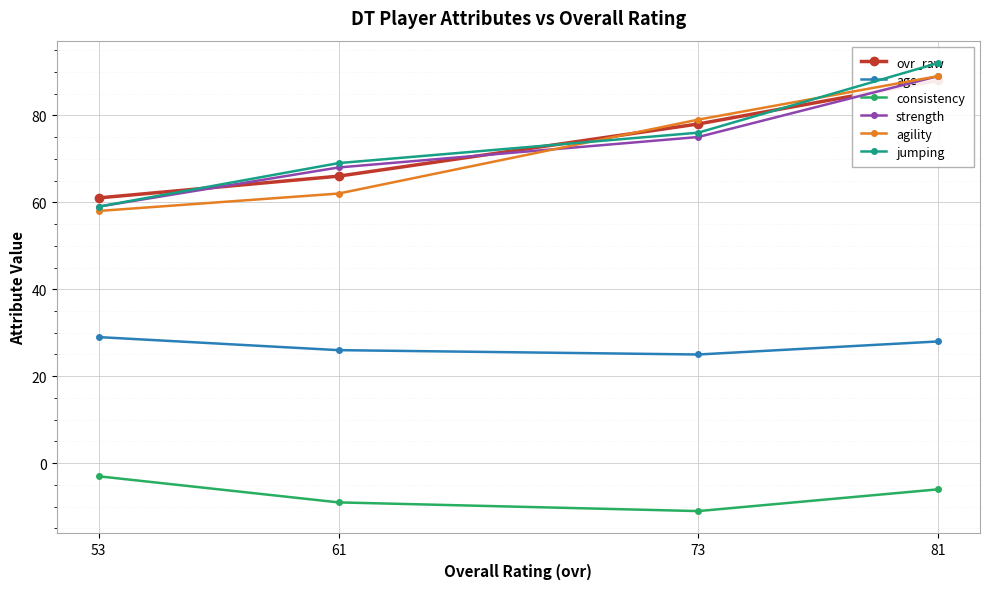

Which series has the largest range (max minus min)?

jumping